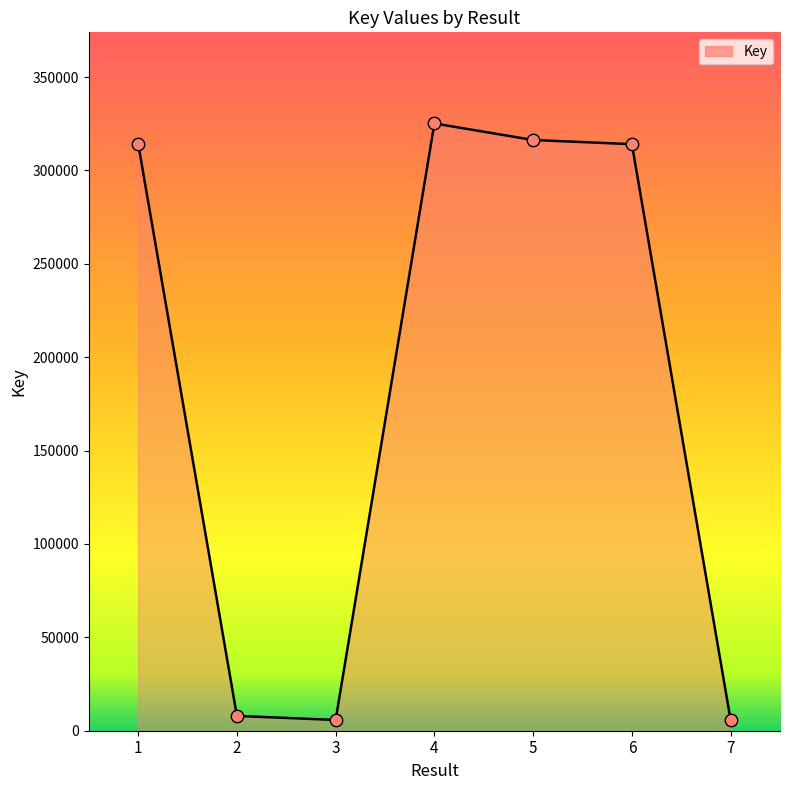

Approximately how many times larger is the value at 5 compared to 1?

1.0